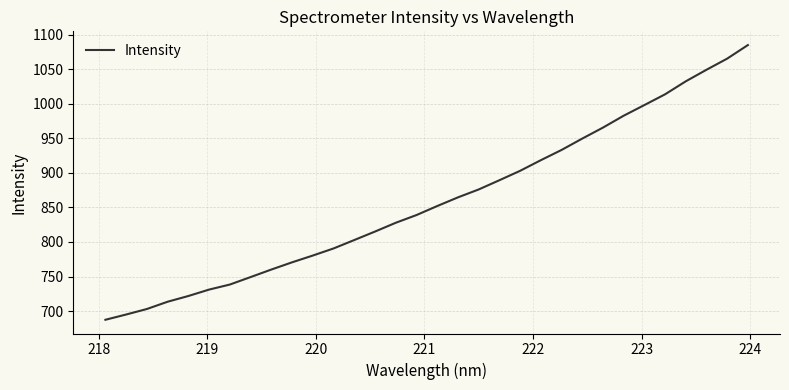

What is the maximum value shown in the chart?

1084.8